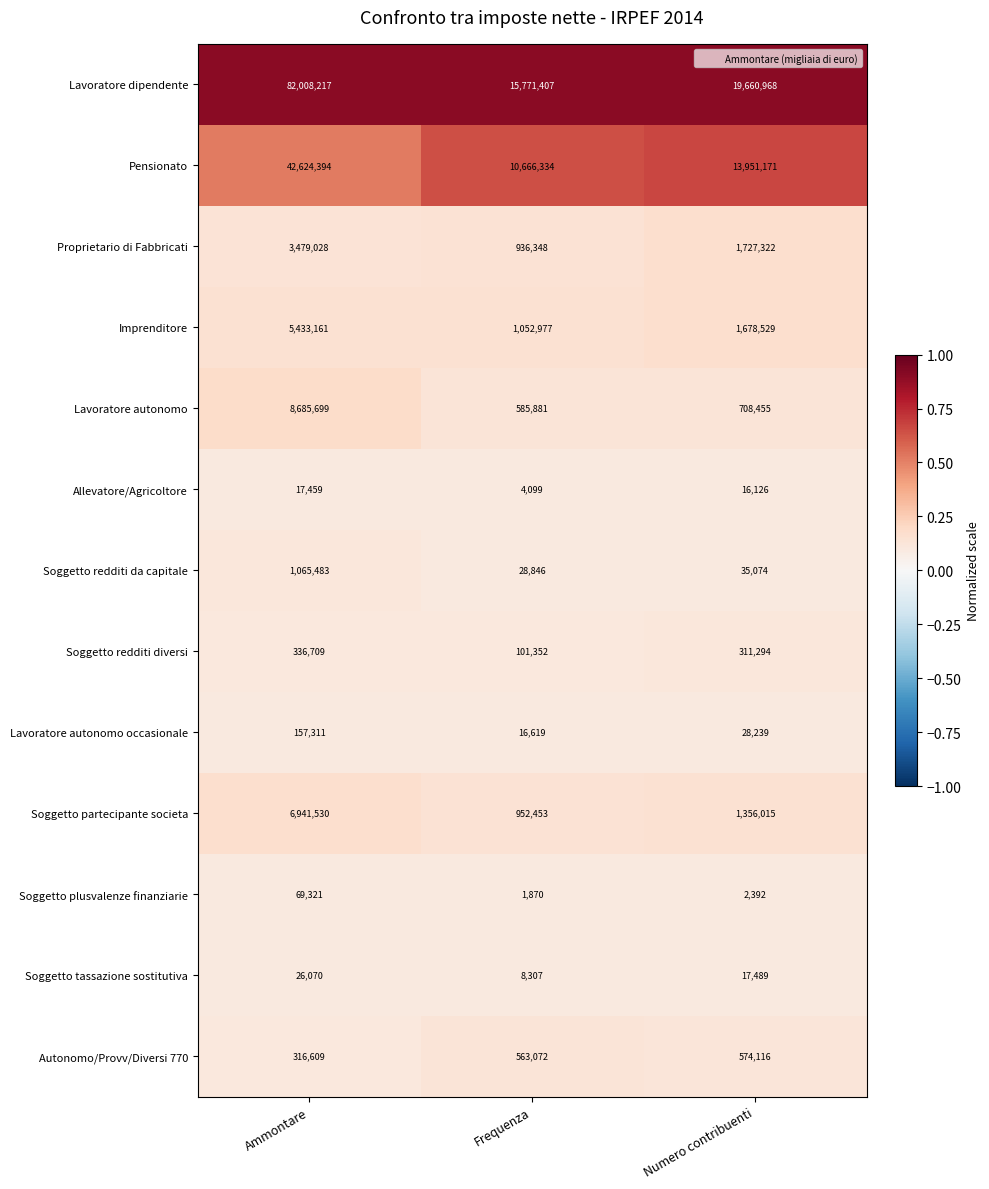

What value does the Proprietario di Fabbricati series have at Frequenza?

936348